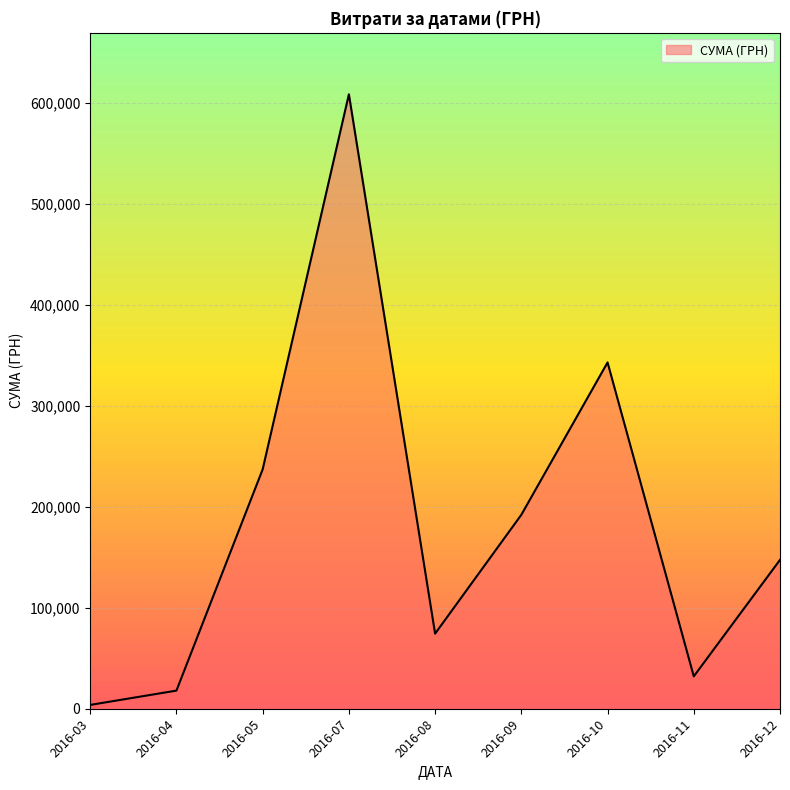

List the labels in order of value, largest first.

2016-07, 2016-10, 2016-05, 2016-09, 2016-12, 2016-08, 2016-11, 2016-04, 2016-03